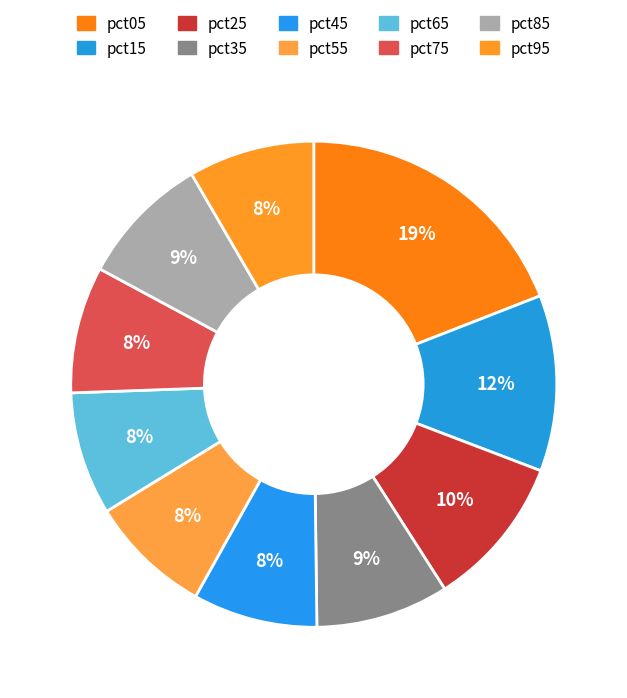

True or false: pct95 accounts for 3% of the total.

False